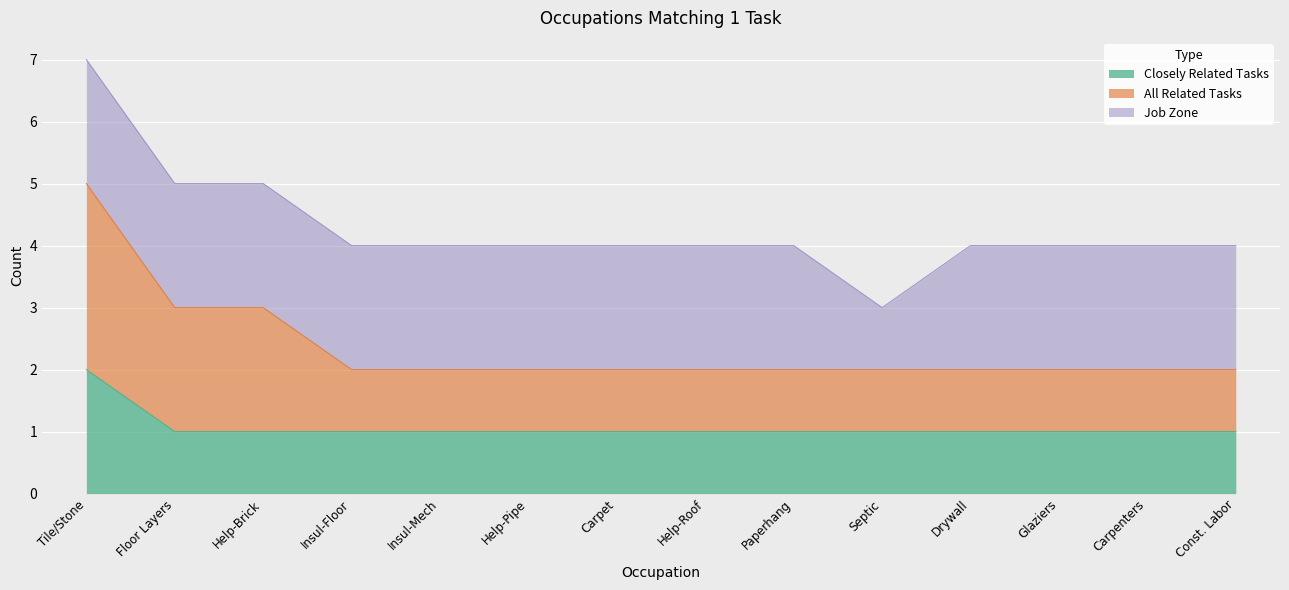

At which label does Closely Related Tasks reach its peak?

Tile/Stone